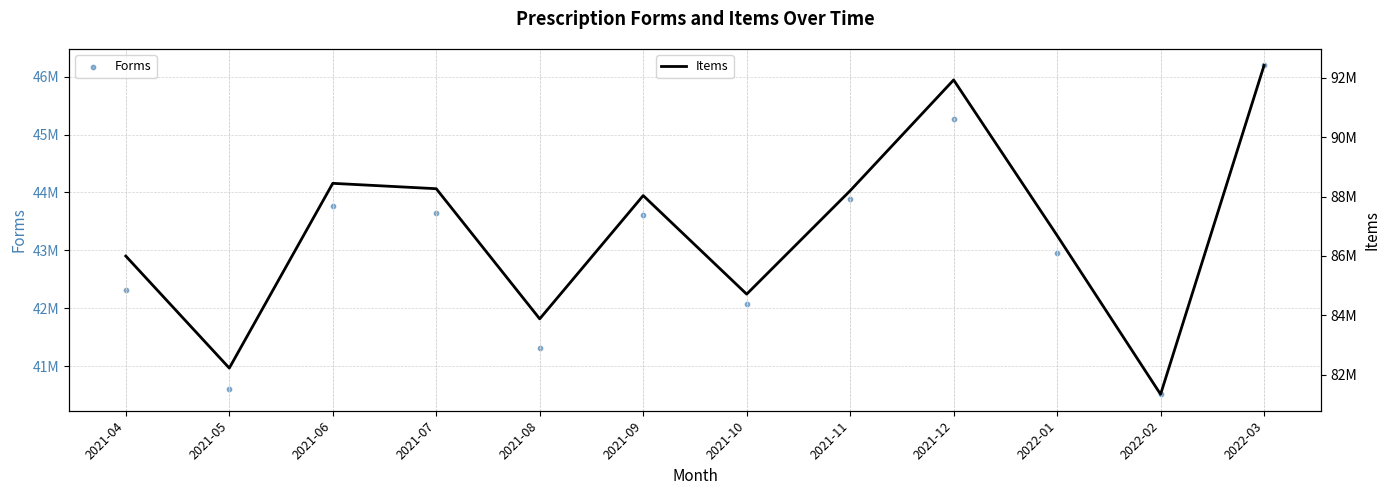

Which series reaches the maximum Y coordinate?

Items